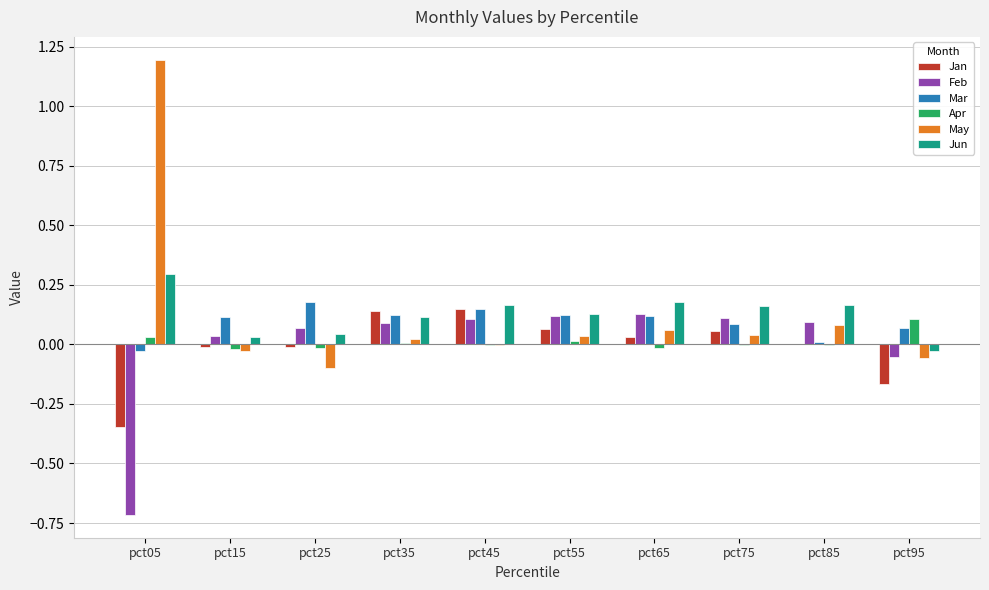

Where does the Jan series first go above 0?

pct35